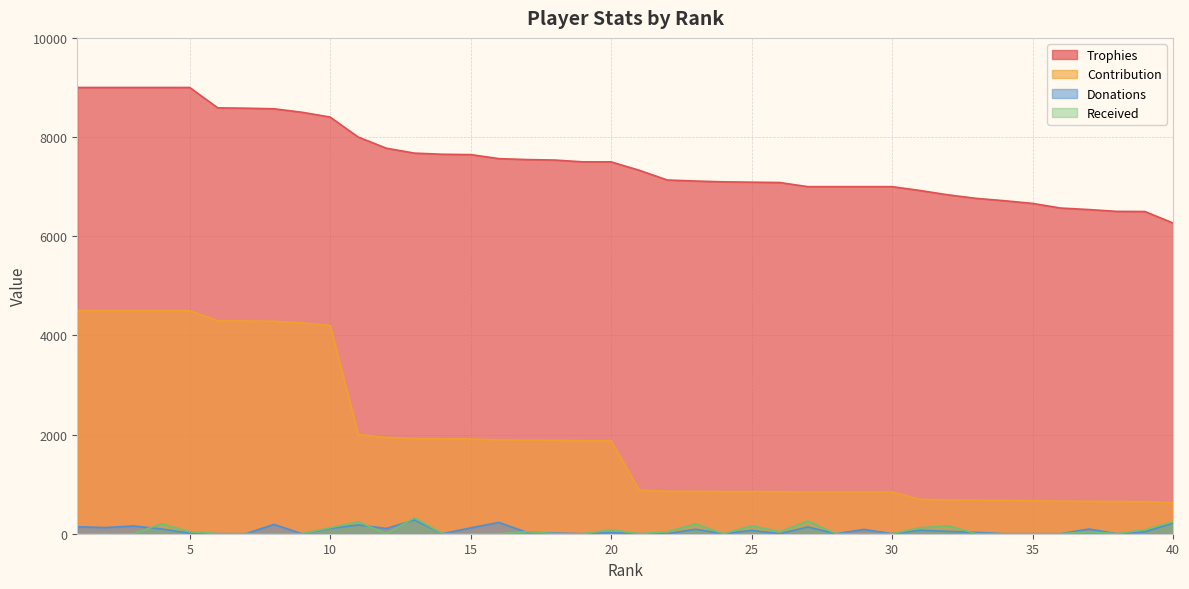

Reading left to right, list all the values displayed in this chart.

Trophies: 1=9000	2=9000	3=9000	4=9000	5=9000	6=8589	7=8582	8=8570	9=8500	10=8403	11=8000	12=7775	13=7676	14=7653	15=7646	16=7565	17=7546	18=7536	19=7500	20=7500	21=7330	22=7134	23=7113	24=7097	25=7090	26=7083	27=7000	28=7000	29=7000	30=7000	31=6922	32=6834	33=6763	34=6716	35=6662	36=6568	37=6538	38=6501	39=6498	40=6266
Contribution: 1=4500	2=4500	3=4500	4=4500	5=4500	6=4294	7=4291	8=4285	9=4250	10=4201	11=2000	12=1943	13=1919	14=1913	15=1911	16=1891	17=1886	18=1884	19=1875	20=1875	21=879	22=856	23=853	24=851	25=850	26=849	27=840	28=840	29=840	30=840	31=692	32=683	33=676	34=671	35=666	36=656	37=653	38=650	39=649	40=626
Donations: 1=140	2=124	3=156	4=96	5=10	6=2	7=0	8=188	9=0	10=106	11=178	12=106	13=278	14=0	15=118	16=228	17=28	18=13	19=0	20=23	21=0	22=0	23=90	24=0	25=68	26=0	27=136	28=0	29=87	30=0	31=70	32=48	33=27	34=0	35=0	36=0	37=95	38=0	39=39	40=216
Received: 1=0	2=0	3=0	4=200	5=40	6=0	7=0	8=0	9=0	10=120	11=240	12=0	13=320	14=0	15=0	16=0	17=40	18=0	19=0	20=80	21=0	22=40	23=200	24=0	25=160	26=40	27=256	28=0	29=0	30=0	31=120	32=160	33=0	34=0	35=0	36=0	37=40	38=0	39=80	40=240